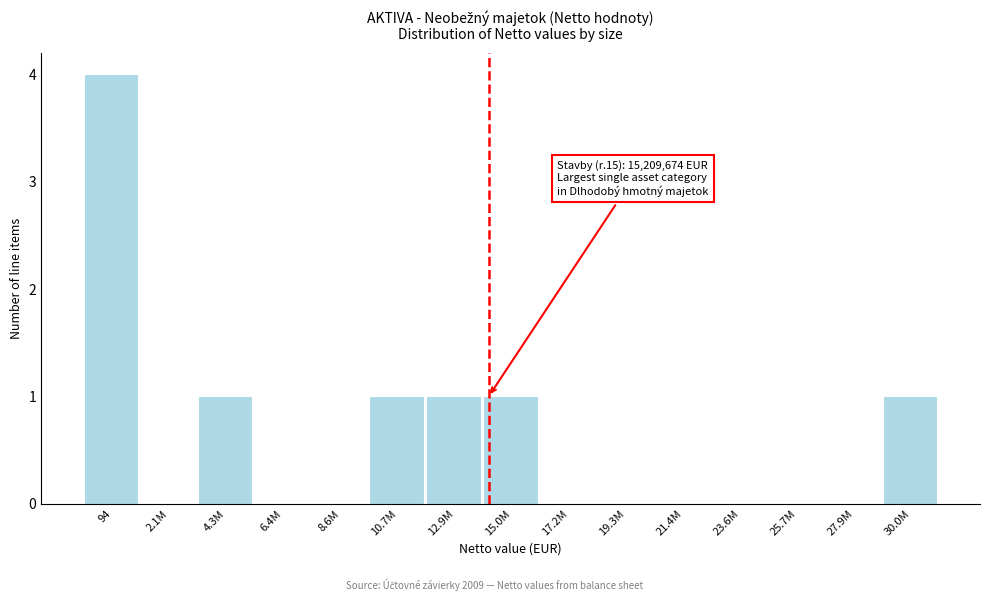

Reading left to right, what are all the values shown in this chart?

94=4	2.1M=0	4.3M=1	6.4M=0	8.6M=0	10.7M=1	12.9M=1	15.0M=1	17.2M=0	19.3M=0	21.4M=0	23.6M=0	25.7M=0	27.9M=0	30.0M=1